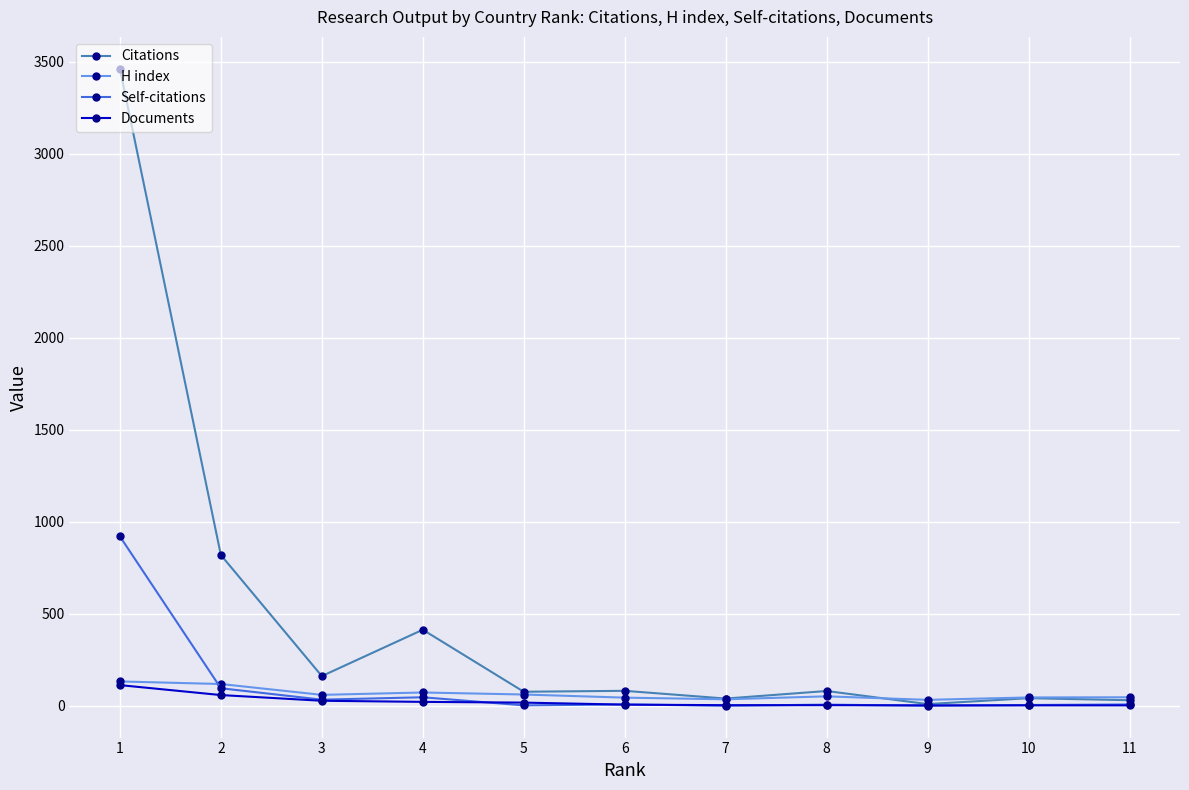

What is the sum of all Citations values?

5210